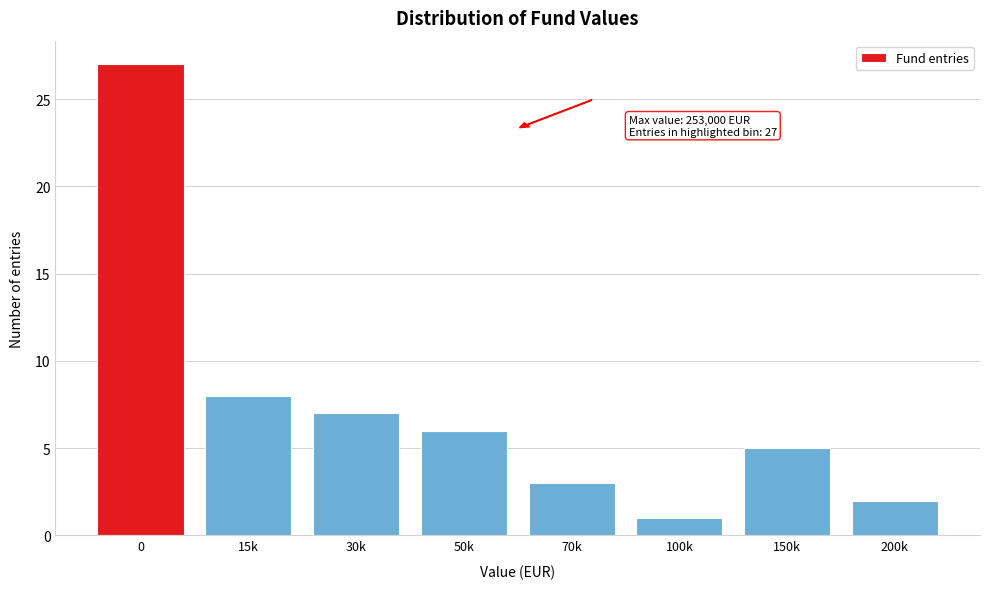

Reading right to left, extract all data points from this chart.

200k=2	150k=5	100k=1	70k=3	50k=6	30k=7	15k=8	0=27